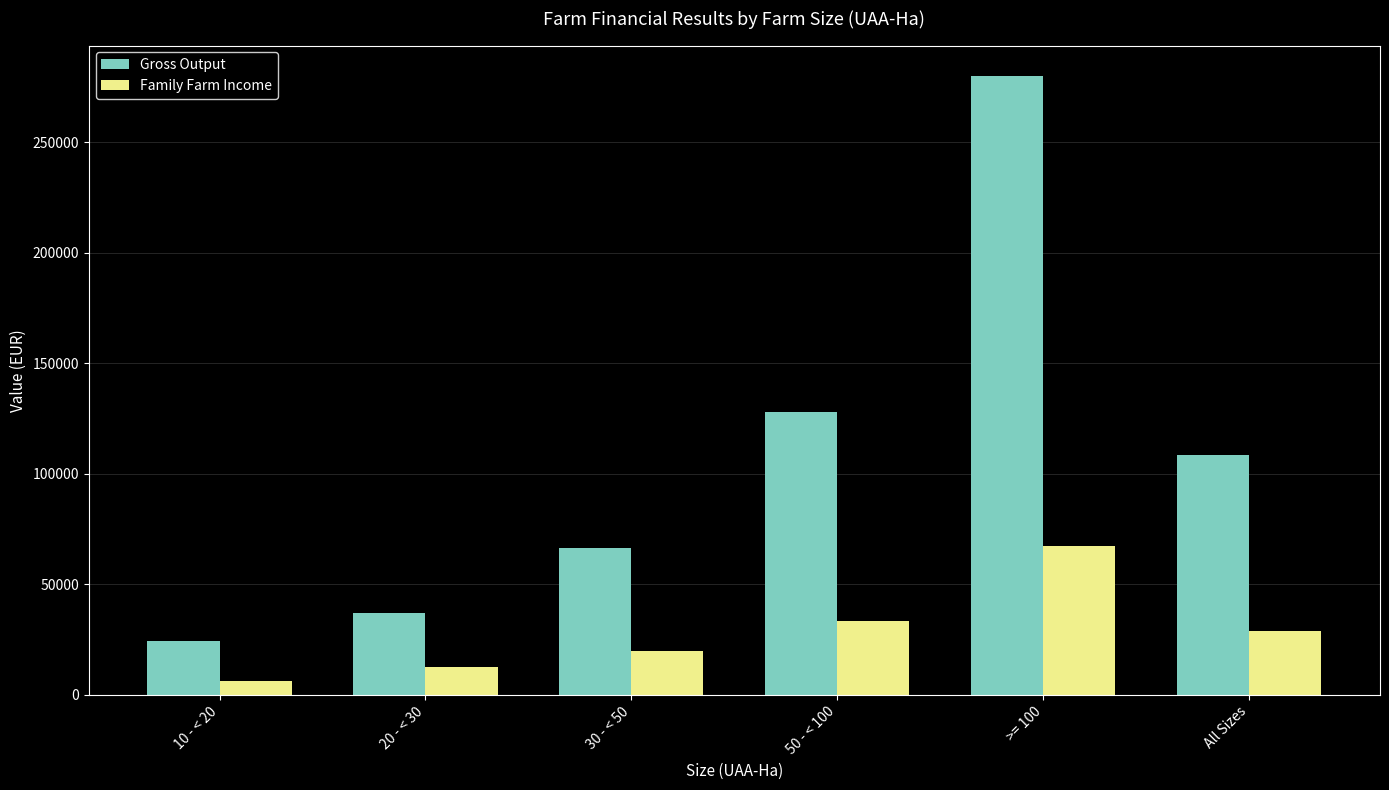

How many groups of bars are there?

6